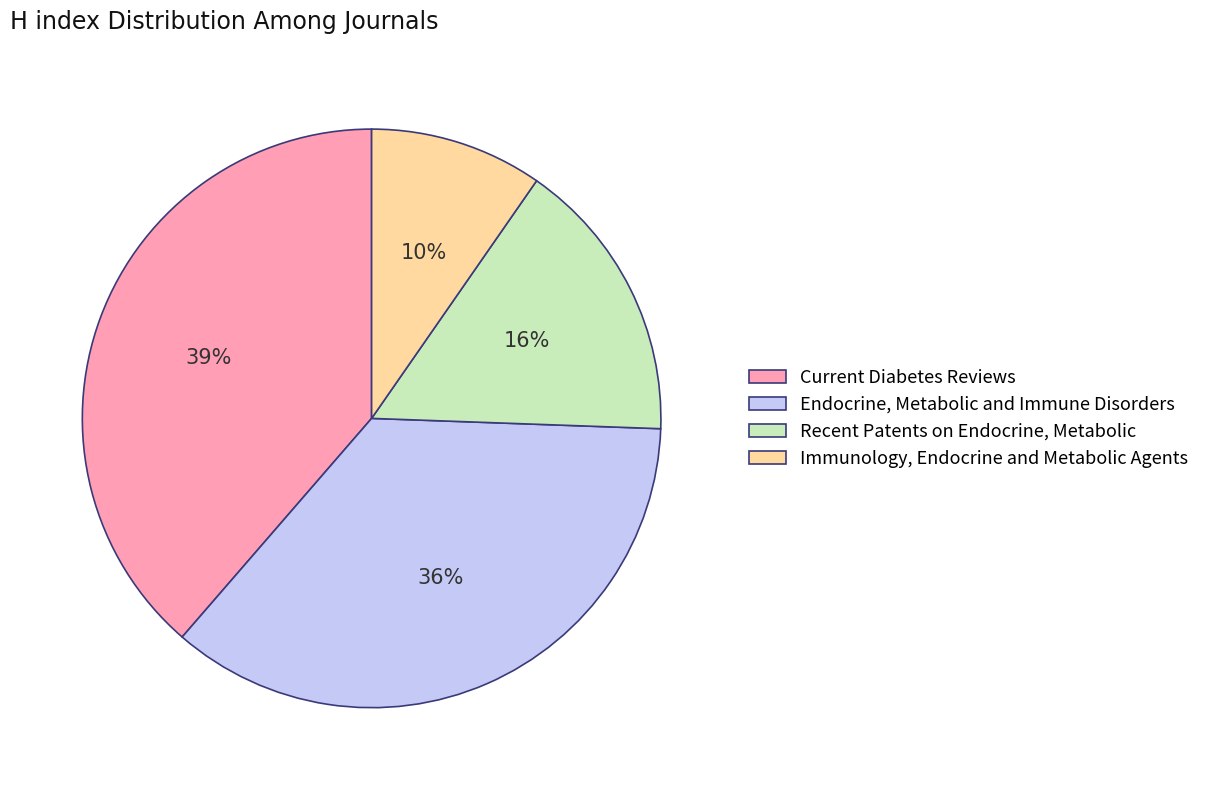

What is the smallest slice in the pie chart?

Immunology, Endocrine and Metabolic Agents